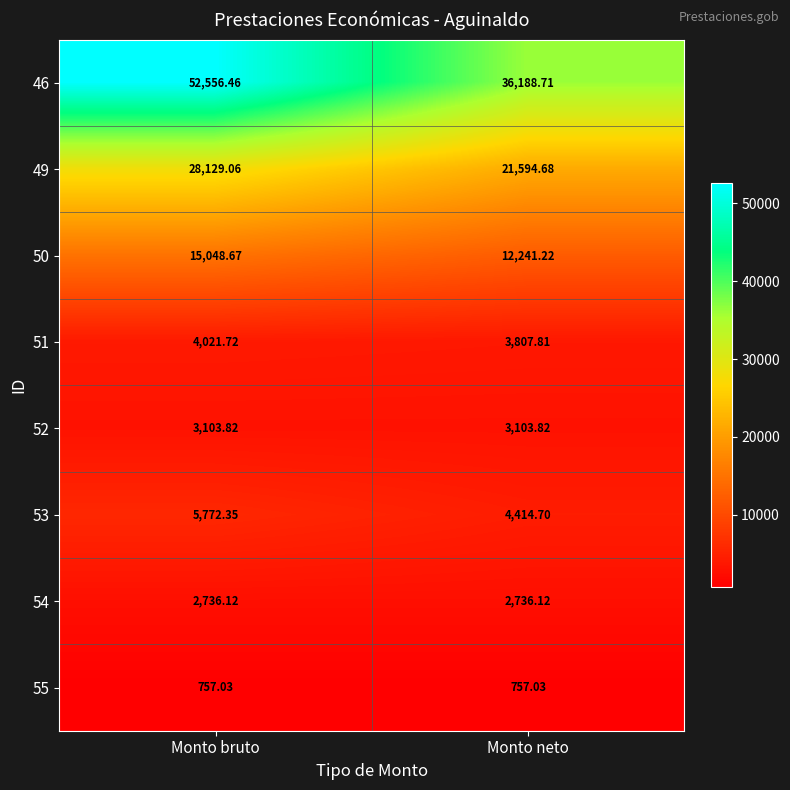

Rank the categories by 49 value from lowest to highest.

Monto neto, Monto bruto